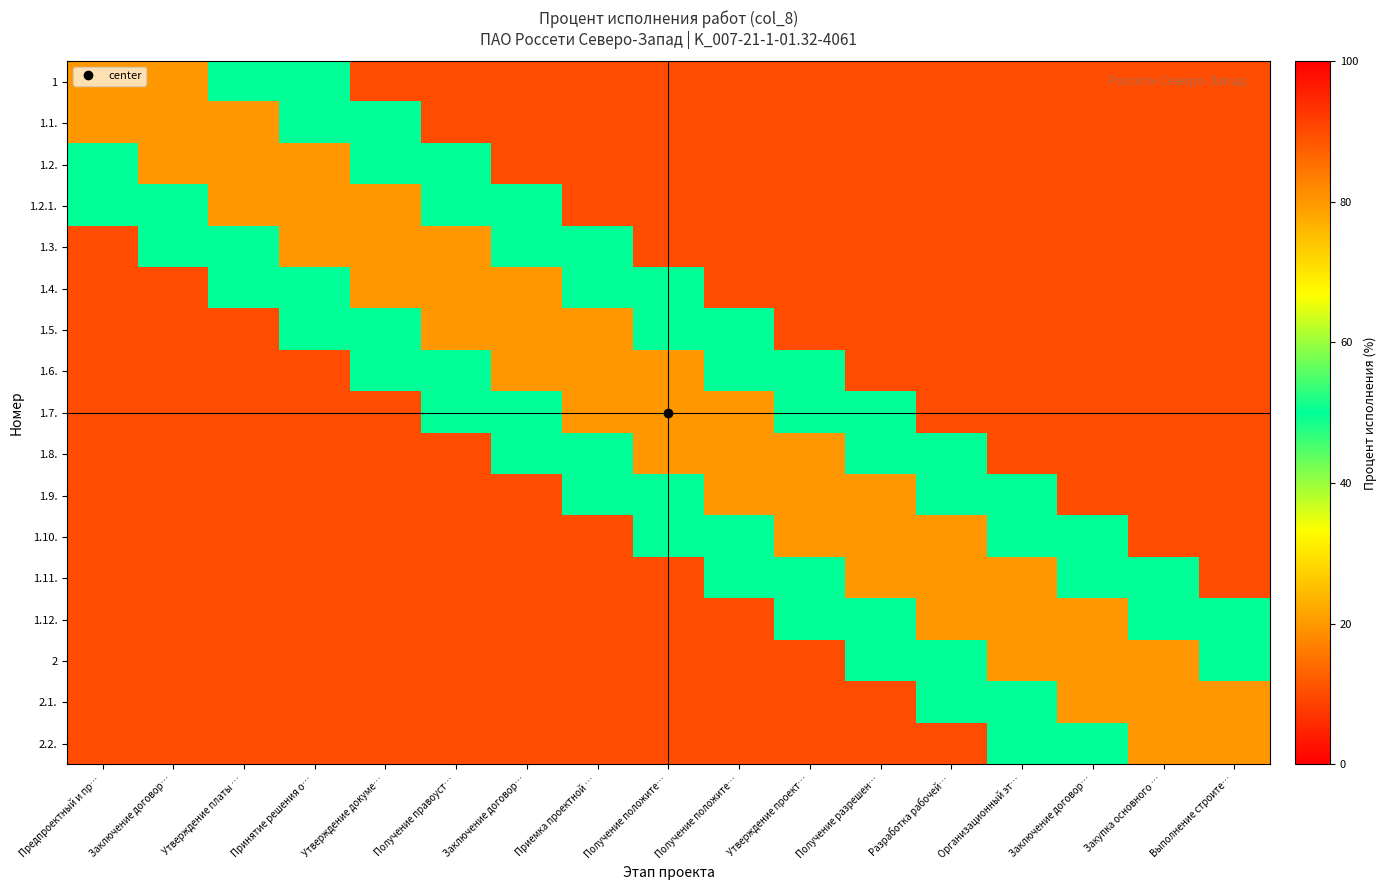

Reading left to right, what are all the values shown in this chart?

1: Предпроектный и пр…=80	Заключение договор…=80	Утверждение платы …=50	Принятие решения о…=50	Утверждение докуме…=10	Получение правоуст…=10	Заключение договор…=10	Приемка проектной …=10	Получение положите…=10	Получение положите…=10	Утверждение проект…=10	Получение разрешен…=10	Разработка рабочей…=10	Организационный эт…=10	Заключение договор…=10	Закупка основного …=10	Выполнение строите…=10
1.1.: Предпроектный и пр…=80	Заключение договор…=80	Утверждение платы …=80	Принятие решения о…=50	Утверждение докуме…=50	Получение правоуст…=10	Заключение договор…=10	Приемка проектной …=10	Получение положите…=10	Получение положите…=10	Утверждение проект…=10	Получение разрешен…=10	Разработка рабочей…=10	Организационный эт…=10	Заключение договор…=10	Закупка основного …=10	Выполнение строите…=10
1.2.: Предпроектный и пр…=50	Заключение договор…=80	Утверждение платы …=80	Принятие решения о…=80	Утверждение докуме…=50	Получение правоуст…=50	Заключение договор…=10	Приемка проектной …=10	Получение положите…=10	Получение положите…=10	Утверждение проект…=10	Получение разрешен…=10	Разработка рабочей…=10	Организационный эт…=10	Заключение договор…=10	Закупка основного …=10	Выполнение строите…=10
1.2.1.: Предпроектный и пр…=50	Заключение договор…=50	Утверждение платы …=80	Принятие решения о…=80	Утверждение докуме…=80	Получение правоуст…=50	Заключение договор…=50	Приемка проектной …=10	Получение положите…=10	Получение положите…=10	Утверждение проект…=10	Получение разрешен…=10	Разработка рабочей…=10	Организационный эт…=10	Заключение договор…=10	Закупка основного …=10	Выполнение строите…=10
1.3.: Предпроектный и пр…=10	Заключение договор…=50	Утверждение платы …=50	Принятие решения о…=80	Утверждение докуме…=80	Получение правоуст…=80	Заключение договор…=50	Приемка проектной …=50	Получение положите…=10	Получение положите…=10	Утверждение проект…=10	Получение разрешен…=10	Разработка рабочей…=10	Организационный эт…=10	Заключение договор…=10	Закупка основного …=10	Выполнение строите…=10
1.4.: Предпроектный и пр…=10	Заключение договор…=10	Утверждение платы …=50	Принятие решения о…=50	Утверждение докуме…=80	Получение правоуст…=80	Заключение договор…=80	Приемка проектной …=50	Получение положите…=50	Получение положите…=10	Утверждение проект…=10	Получение разрешен…=10	Разработка рабочей…=10	Организационный эт…=10	Заключение договор…=10	Закупка основного …=10	Выполнение строите…=10
1.5.: Предпроектный и пр…=10	Заключение договор…=10	Утверждение платы …=10	Принятие решения о…=50	Утверждение докуме…=50	Получение правоуст…=80	Заключение договор…=80	Приемка проектной …=80	Получение положите…=50	Получение положите…=50	Утверждение проект…=10	Получение разрешен…=10	Разработка рабочей…=10	Организационный эт…=10	Заключение договор…=10	Закупка основного …=10	Выполнение строите…=10
1.6.: Предпроектный и пр…=10	Заключение договор…=10	Утверждение платы …=10	Принятие решения о…=10	Утверждение докуме…=50	Получение правоуст…=50	Заключение договор…=80	Приемка проектной …=80	Получение положите…=80	Получение положите…=50	Утверждение проект…=50	Получение разрешен…=10	Разработка рабочей…=10	Организационный эт…=10	Заключение договор…=10	Закупка основного …=10	Выполнение строите…=10
1.7.: Предпроектный и пр…=10	Заключение договор…=10	Утверждение платы …=10	Принятие решения о…=10	Утверждение докуме…=10	Получение правоуст…=50	Заключение договор…=50	Приемка проектной …=80	Получение положите…=80	Получение положите…=80	Утверждение проект…=50	Получение разрешен…=50	Разработка рабочей…=10	Организационный эт…=10	Заключение договор…=10	Закупка основного …=10	Выполнение строите…=10
1.8.: Предпроектный и пр…=10	Заключение договор…=10	Утверждение платы …=10	Принятие решения о…=10	Утверждение докуме…=10	Получение правоуст…=10	Заключение договор…=50	Приемка проектной …=50	Получение положите…=80	Получение положите…=80	Утверждение проект…=80	Получение разрешен…=50	Разработка рабочей…=50	Организационный эт…=10	Заключение договор…=10	Закупка основного …=10	Выполнение строите…=10
1.9.: Предпроектный и пр…=10	Заключение договор…=10	Утверждение платы …=10	Принятие решения о…=10	Утверждение докуме…=10	Получение правоуст…=10	Заключение договор…=10	Приемка проектной …=50	Получение положите…=50	Получение положите…=80	Утверждение проект…=80	Получение разрешен…=80	Разработка рабочей…=50	Организационный эт…=50	Заключение договор…=10	Закупка основного …=10	Выполнение строите…=10
1.10.: Предпроектный и пр…=10	Заключение договор…=10	Утверждение платы …=10	Принятие решения о…=10	Утверждение докуме…=10	Получение правоуст…=10	Заключение договор…=10	Приемка проектной …=10	Получение положите…=50	Получение положите…=50	Утверждение проект…=80	Получение разрешен…=80	Разработка рабочей…=80	Организационный эт…=50	Заключение договор…=50	Закупка основного …=10	Выполнение строите…=10
1.11.: Предпроектный и пр…=10	Заключение договор…=10	Утверждение платы …=10	Принятие решения о…=10	Утверждение докуме…=10	Получение правоуст…=10	Заключение договор…=10	Приемка проектной …=10	Получение положите…=10	Получение положите…=50	Утверждение проект…=50	Получение разрешен…=80	Разработка рабочей…=80	Организационный эт…=80	Заключение договор…=50	Закупка основного …=50	Выполнение строите…=10
1.12.: Предпроектный и пр…=10	Заключение договор…=10	Утверждение платы …=10	Принятие решения о…=10	Утверждение докуме…=10	Получение правоуст…=10	Заключение договор…=10	Приемка проектной …=10	Получение положите…=10	Получение положите…=10	Утверждение проект…=50	Получение разрешен…=50	Разработка рабочей…=80	Организационный эт…=80	Заключение договор…=80	Закупка основного …=50	Выполнение строите…=50
2: Предпроектный и пр…=10	Заключение договор…=10	Утверждение платы …=10	Принятие решения о…=10	Утверждение докуме…=10	Получение правоуст…=10	Заключение договор…=10	Приемка проектной …=10	Получение положите…=10	Получение положите…=10	Утверждение проект…=10	Получение разрешен…=50	Разработка рабочей…=50	Организационный эт…=80	Заключение договор…=80	Закупка основного …=80	Выполнение строите…=50
2.1.: Предпроектный и пр…=10	Заключение договор…=10	Утверждение платы …=10	Принятие решения о…=10	Утверждение докуме…=10	Получение правоуст…=10	Заключение договор…=10	Приемка проектной …=10	Получение положите…=10	Получение положите…=10	Утверждение проект…=10	Получение разрешен…=10	Разработка рабочей…=50	Организационный эт…=50	Заключение договор…=80	Закупка основного …=80	Выполнение строите…=80
2.2.: Предпроектный и пр…=10	Заключение договор…=10	Утверждение платы …=10	Принятие решения о…=10	Утверждение докуме…=10	Получение правоуст…=10	Заключение договор…=10	Приемка проектной …=10	Получение положите…=10	Получение положите…=10	Утверждение проект…=10	Получение разрешен…=10	Разработка рабочей…=10	Организационный эт…=50	Заключение договор…=50	Закупка основного …=80	Выполнение строите…=80